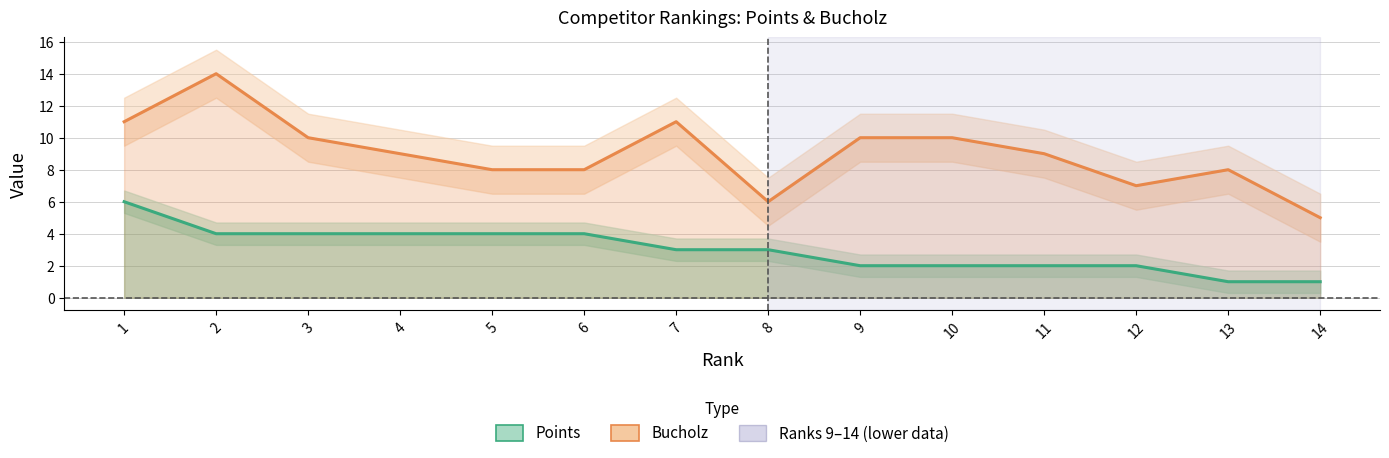

Is it true that Bucholz equals 6 at 2?

False